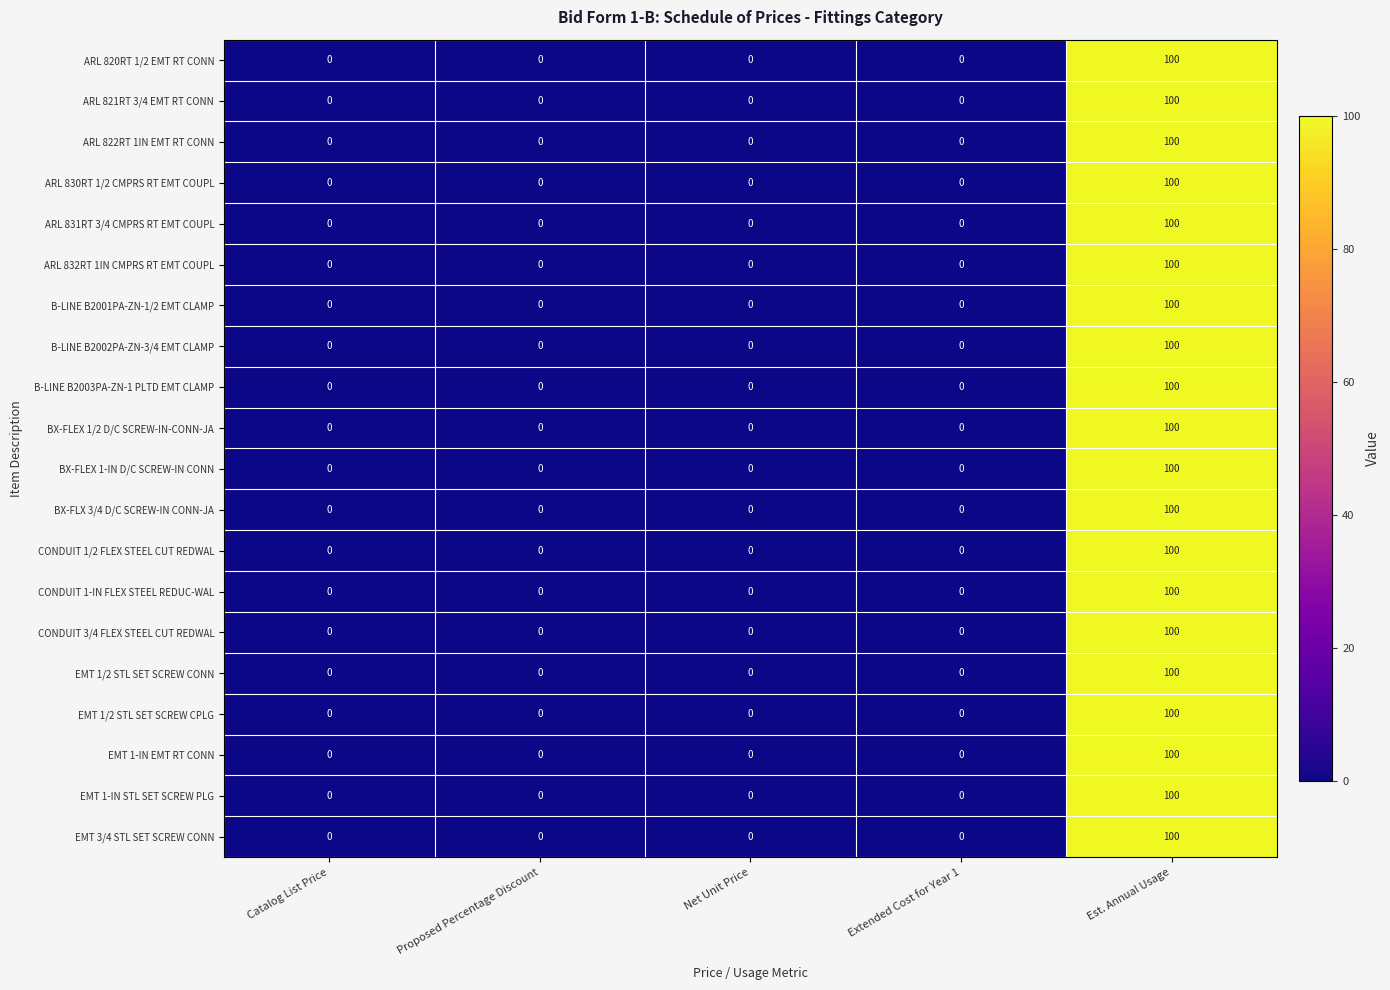

Is it true that EMT 1/2 STL SET SCREW CPLG equals 100 at Est. Annual Usage?

True